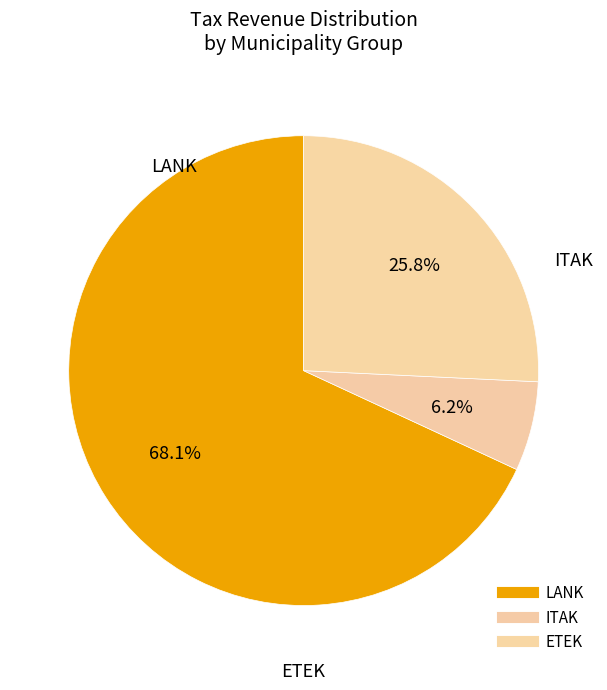

How many slices are in this pie chart?

3